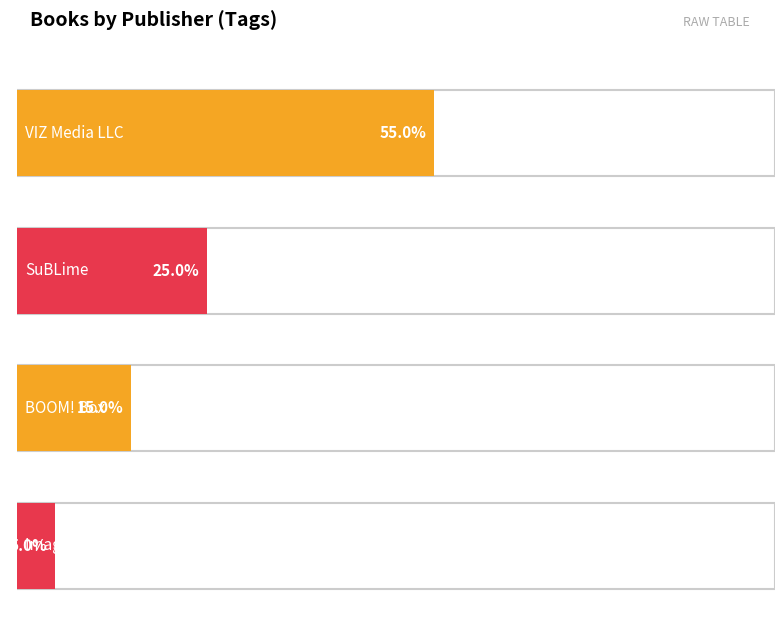

Is the value of Image Comics at VIZ Media LLC greater than the value of BOOM! Box at VIZ Media LLC?

No